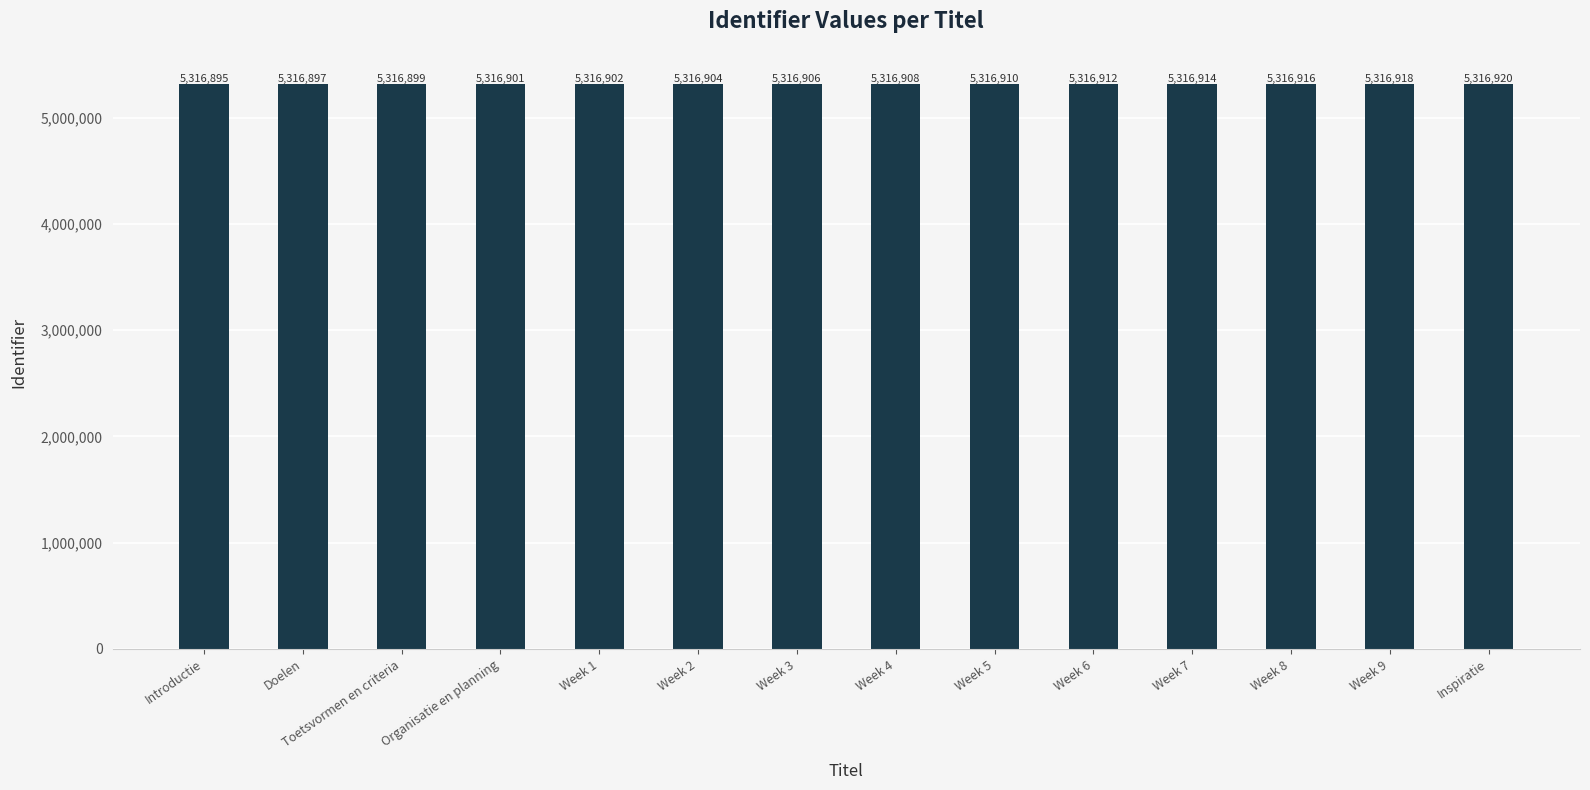

What is the label of the 1st bar from the left?

Introductie